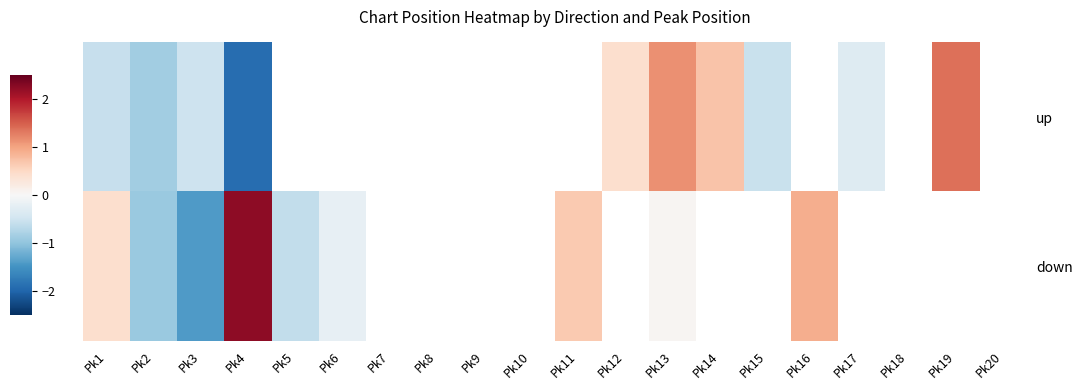

What is the smallest value displayed?

-1.9